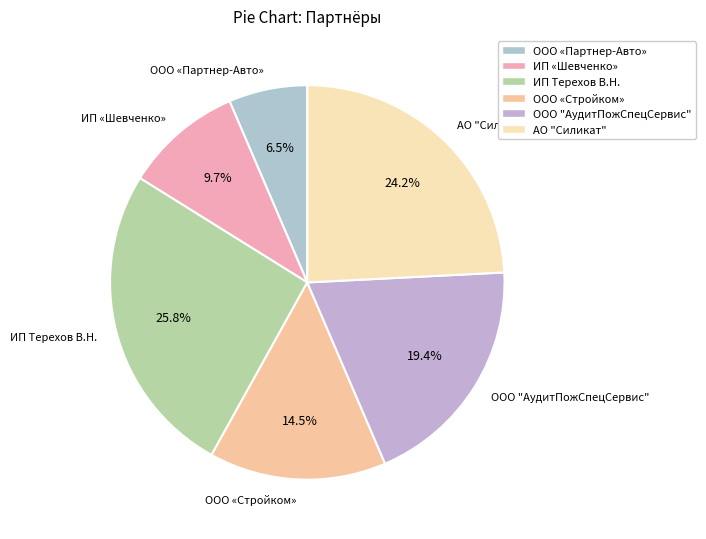

What is the total percentage of ИП «Шевченко» and ИП Терехов В.Н.?

35.5%